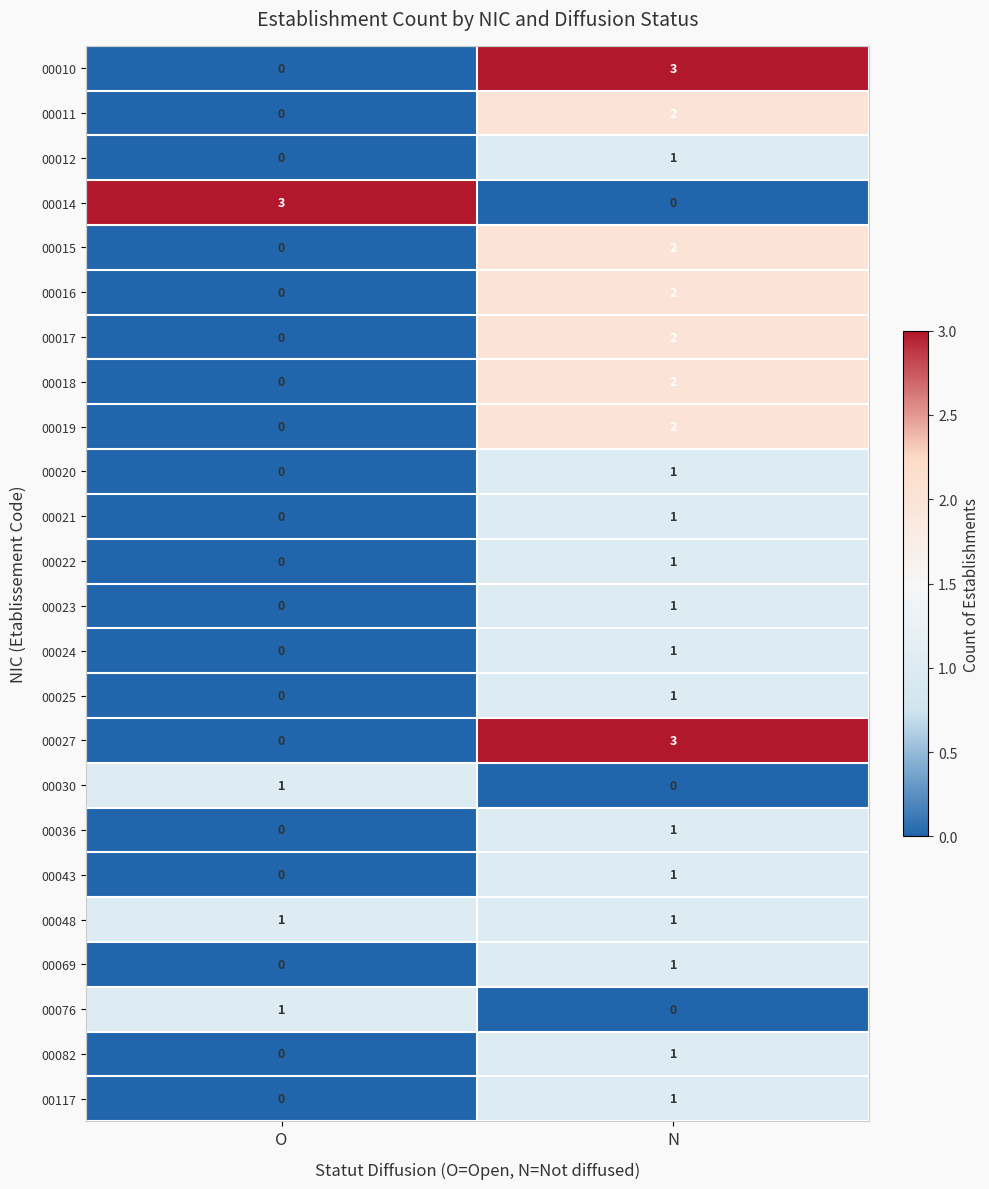

Is the value of 00010 at N greater than the value of 00020 at O?

Yes